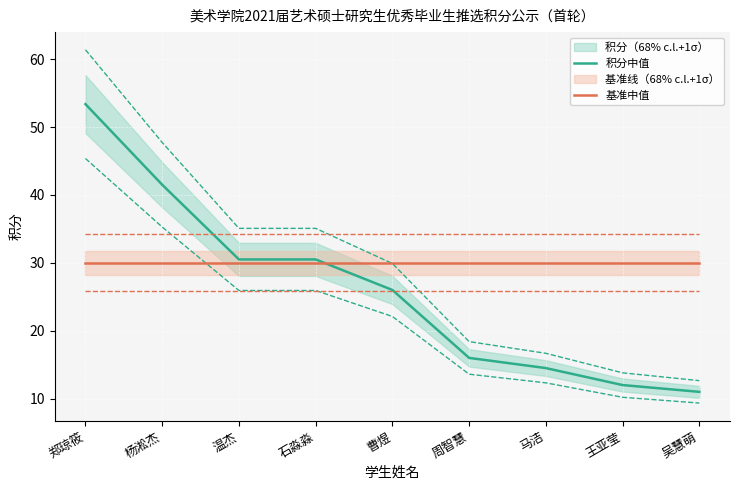

Read the 积分中值 value at 杨淞杰.

41.5